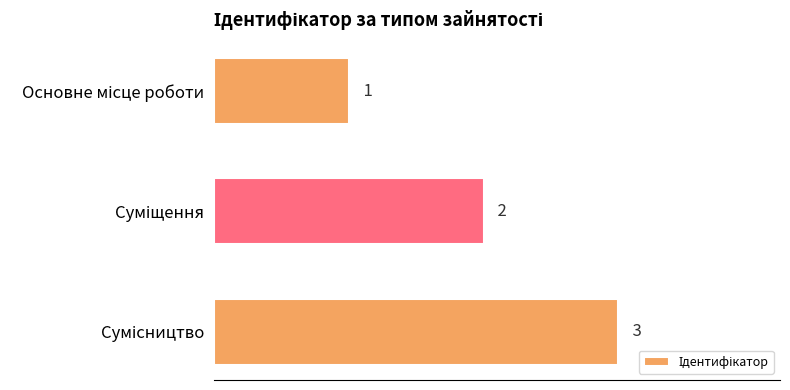

How many data points are less than 2?

1